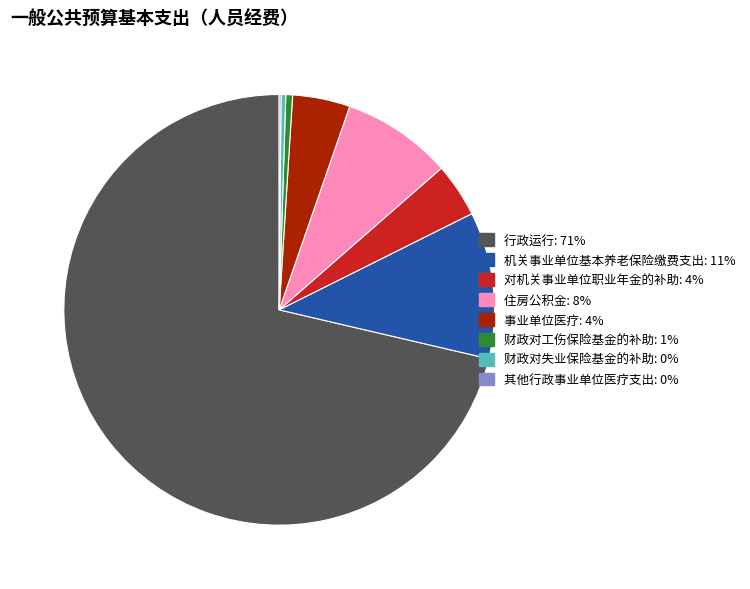

Is the sum of 财政对失业保险基金的补助 and 对机关事业单位职业年金的补助 greater than half?

No